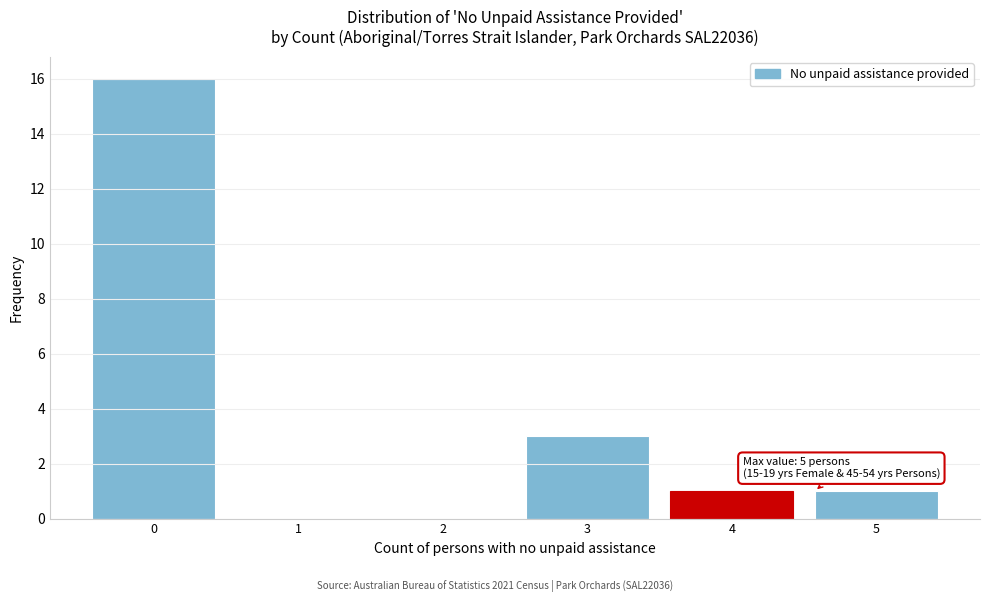

Reading left to right, extract all data points from this chart.

0=16	1=0	2=0	3=3	4=1	5=1